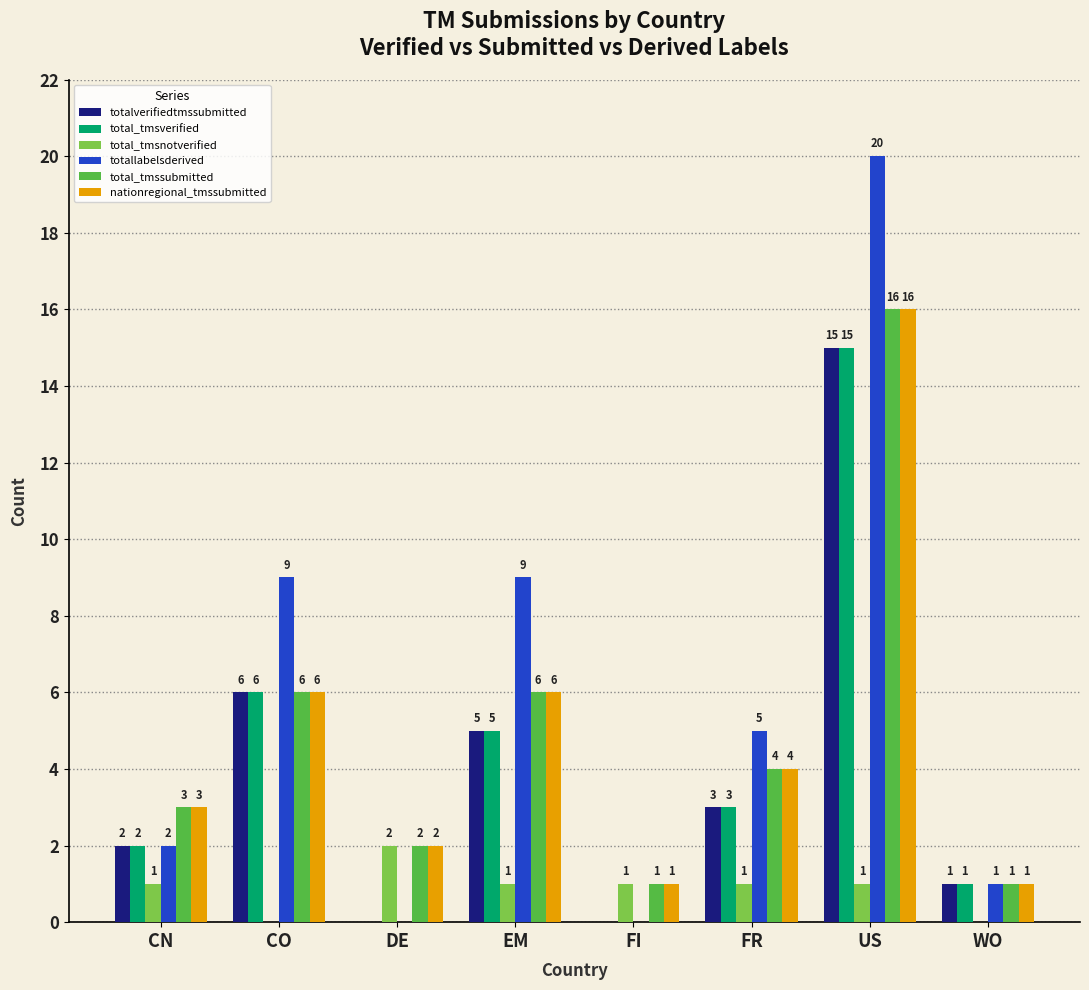

Reading left to right, transcribe all the data shown in this chart.

totalverifiedtmssubmitted: 2	6	0	5	0	3	15	1
total_tmsverified: 2	6	0	5	0	3	15	1
total_tmsnotverified: 1	0	2	1	1	1	1	0
totallabelsderived: 2	9	0	9	0	5	20	1
total_tmssubmitted: 3	6	2	6	1	4	16	1
nationregional_tmssubmitted: 3	6	2	6	1	4	16	1